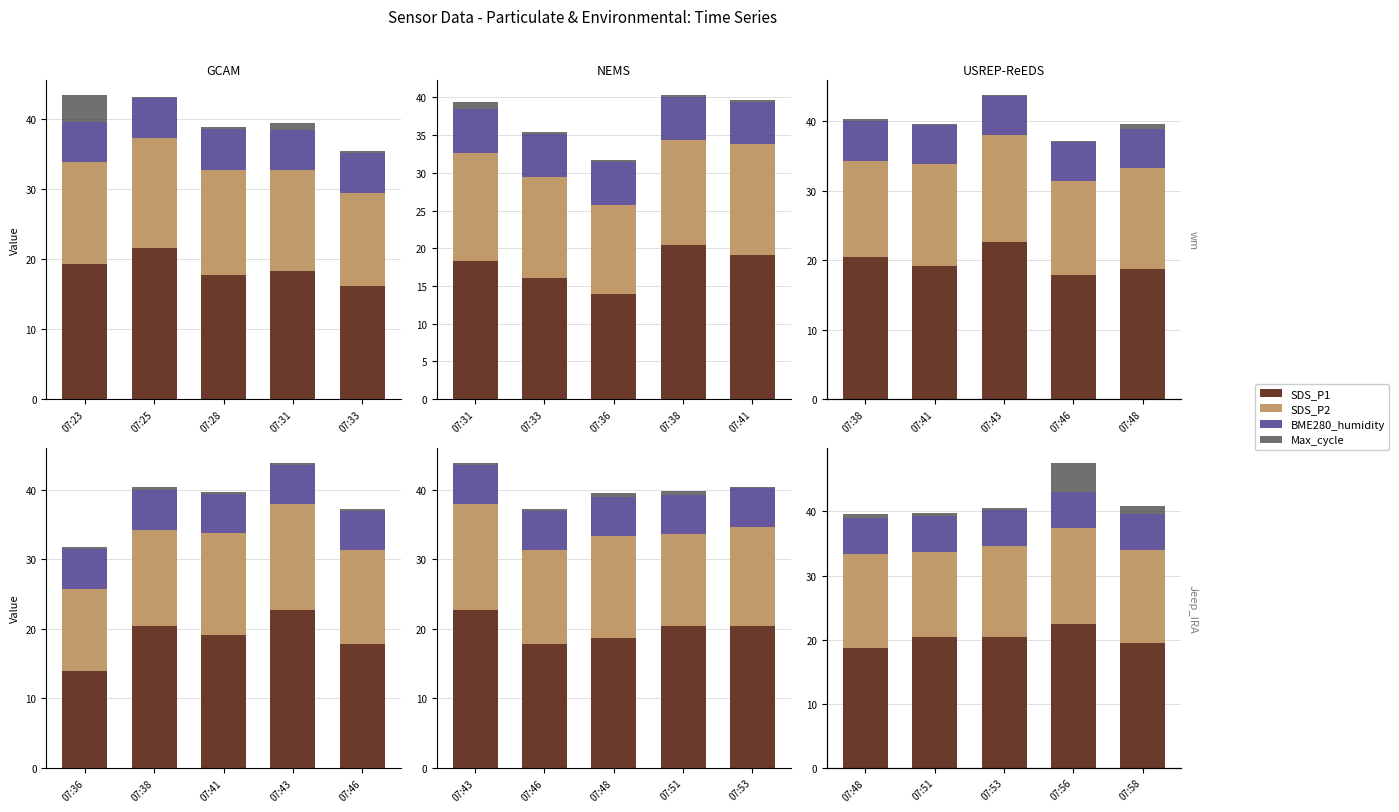

How many data points does each series have?

5